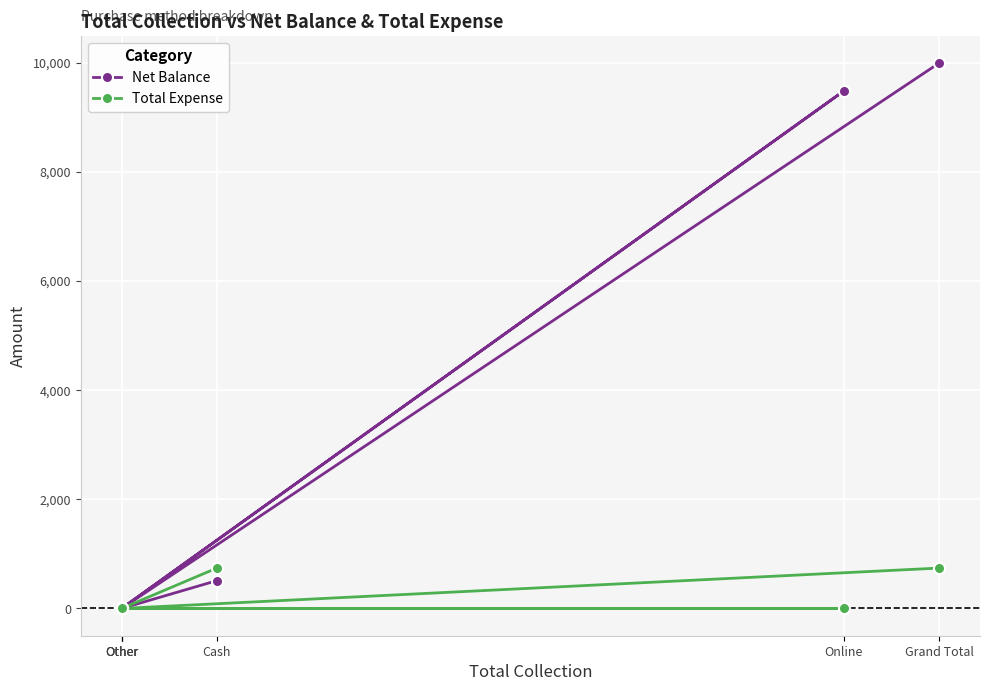

Is the value of Total Expense at Online greater than the value of Net Balance at Cash?

No